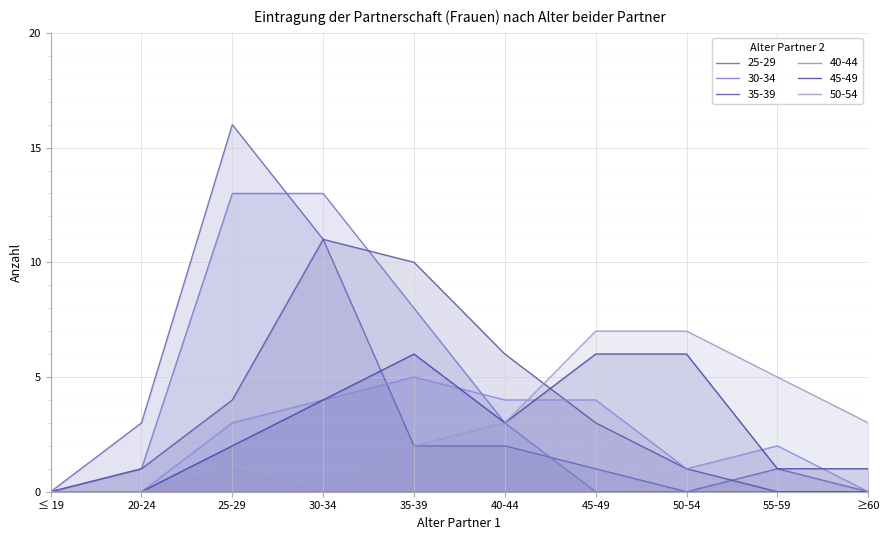

What is the difference between the highest and lowest values at 55-59?

5